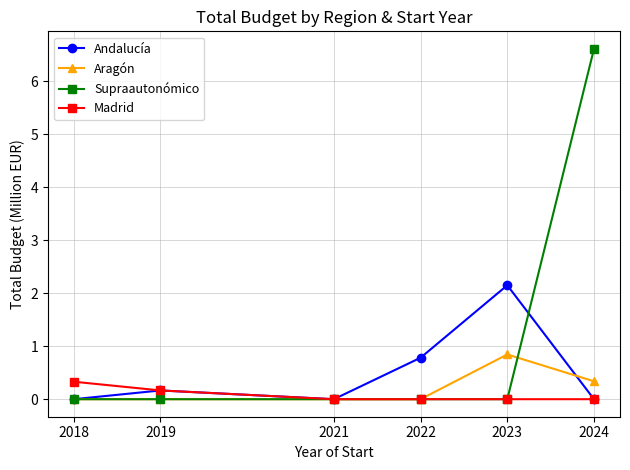

What is the average value of the Supraautonómico series?

1.1